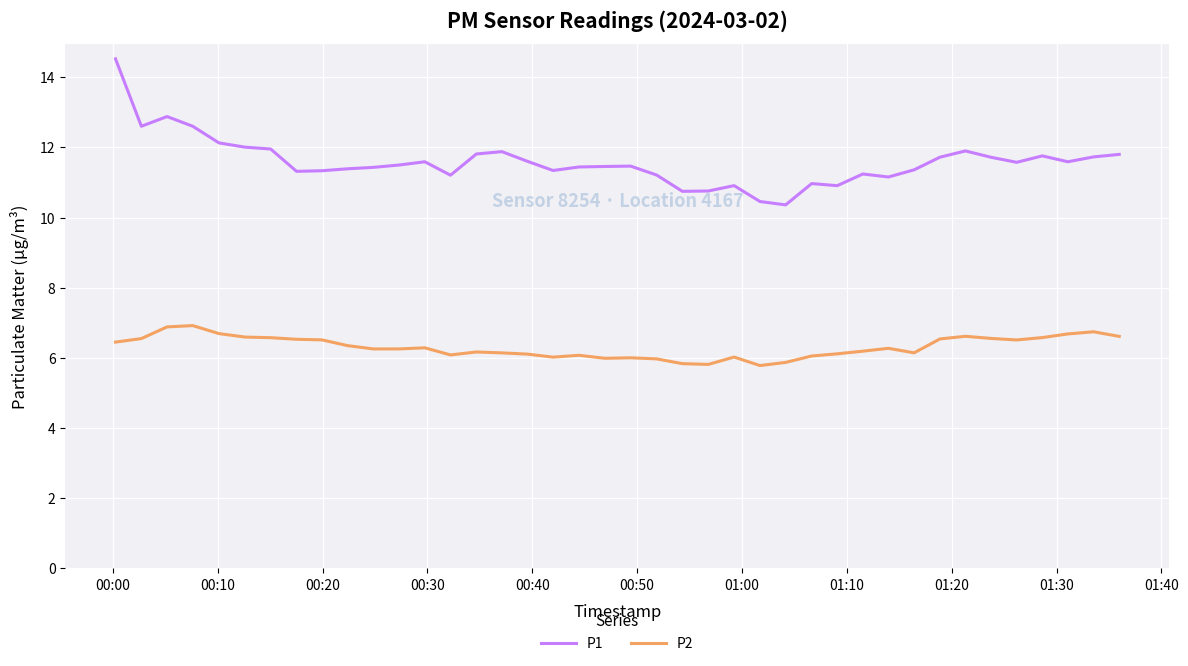

True or false: P2 and P1 cross at least once.

False